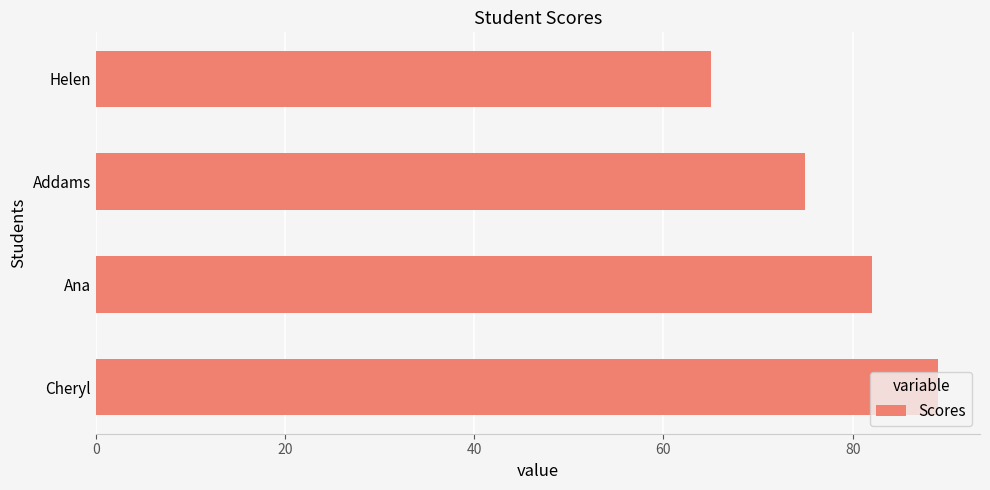

What is the ratio of the value at Ana to the value at Cheryl?

0.9